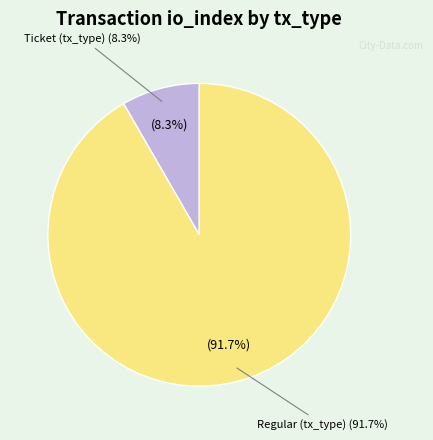

Which slice is the smallest?

Ticket (io_index=0)